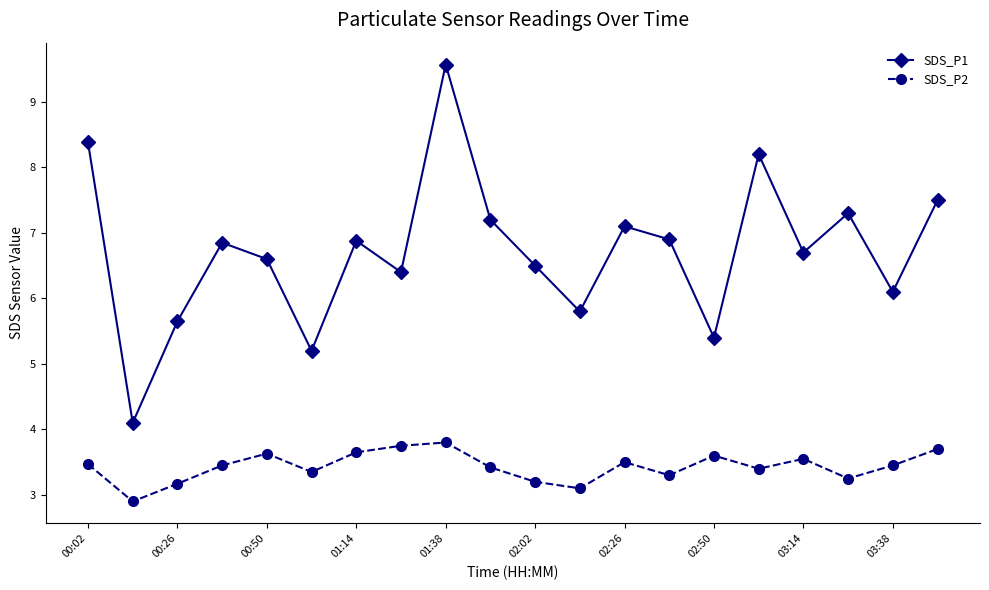

True or false: SDS_P1 and SDS_P2 cross at least once.

False